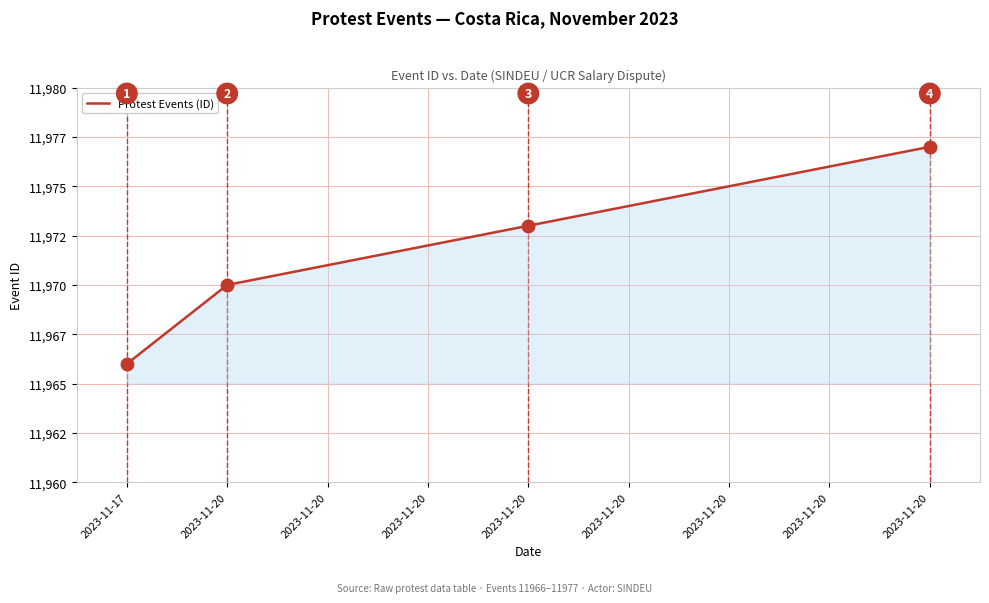

What is the sum of all values?

107754